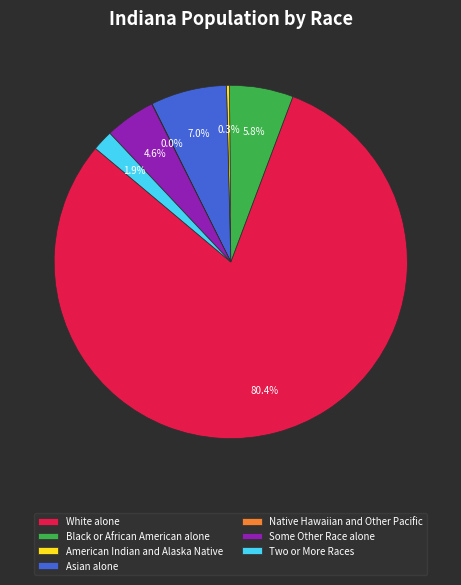

What portion of the pie excludes Two or More Races?

98.1%